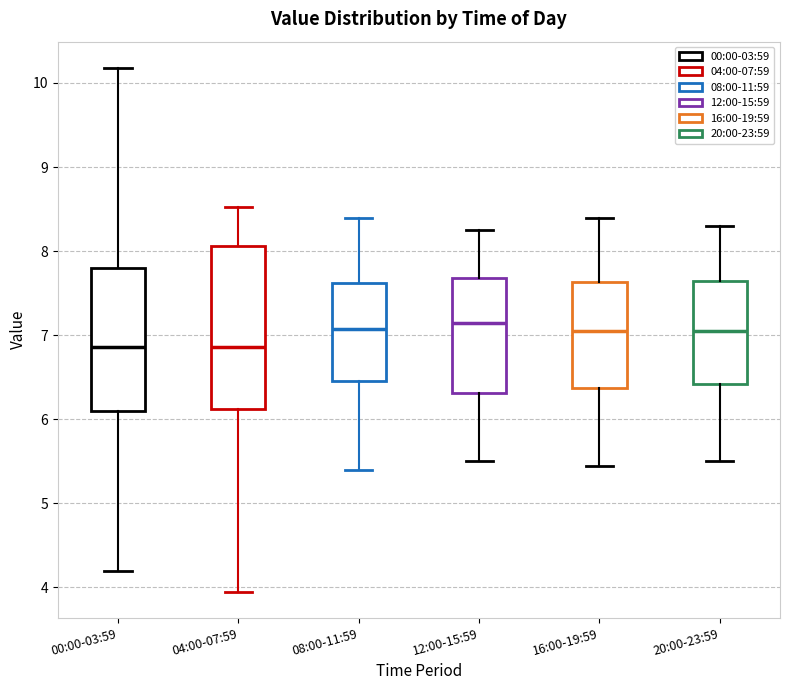

Comparing the boxes themselves (not the whiskers), which one is the tallest?

04:00-07:59